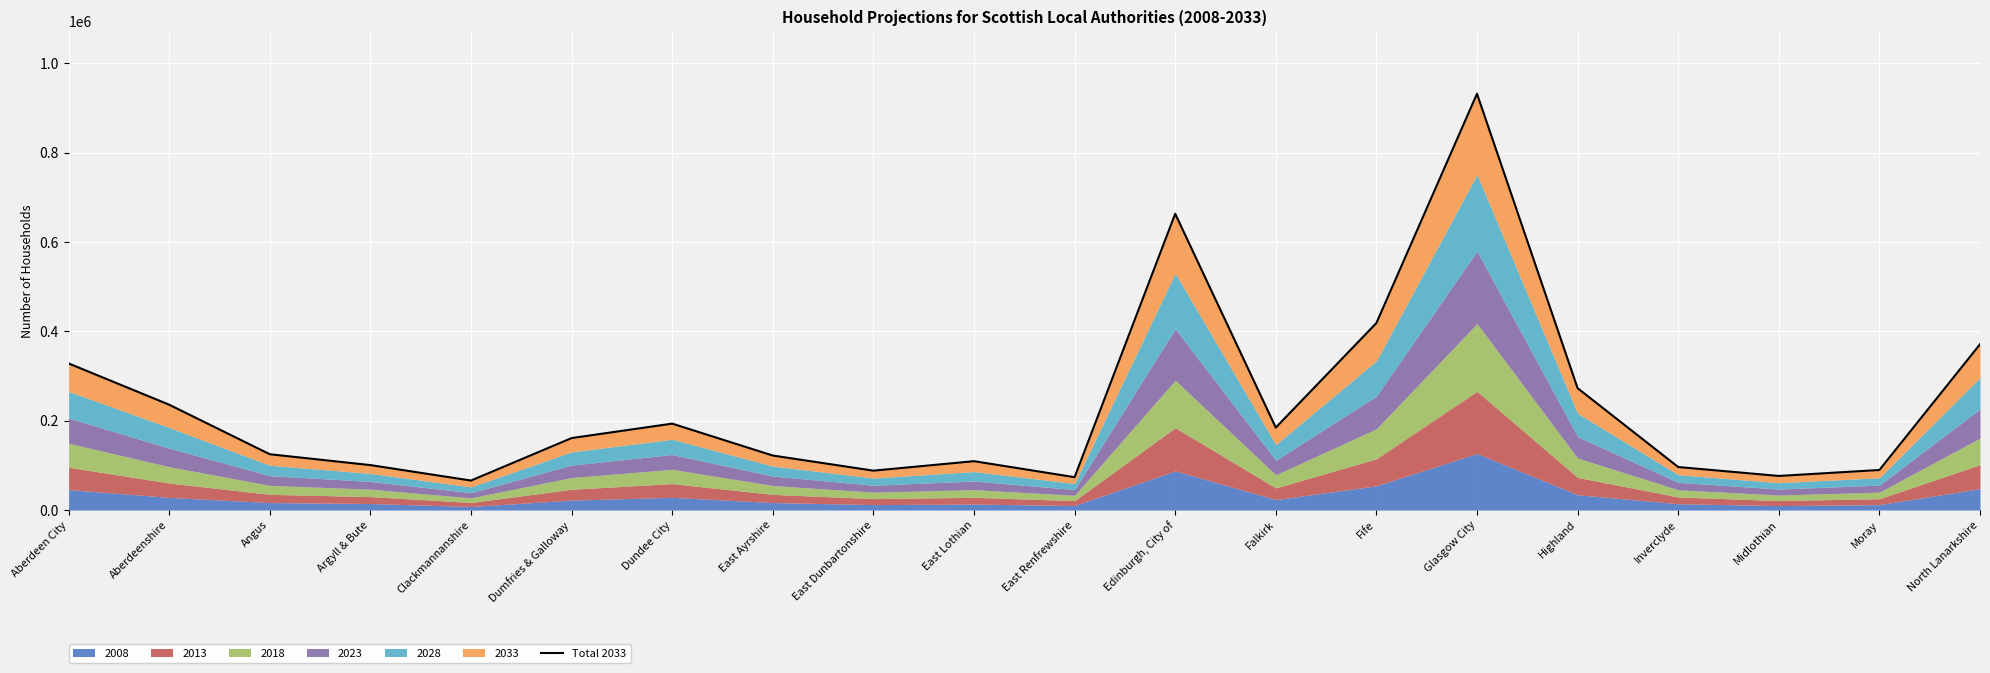

Which category has the lowest value across all series?

Clackmannanshire